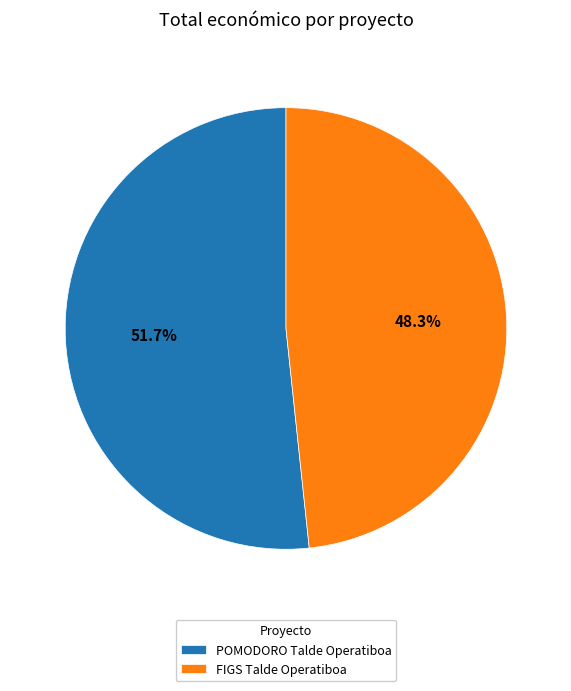

What is the largest slice in the pie chart?

POMODORO Talde Operatiboa